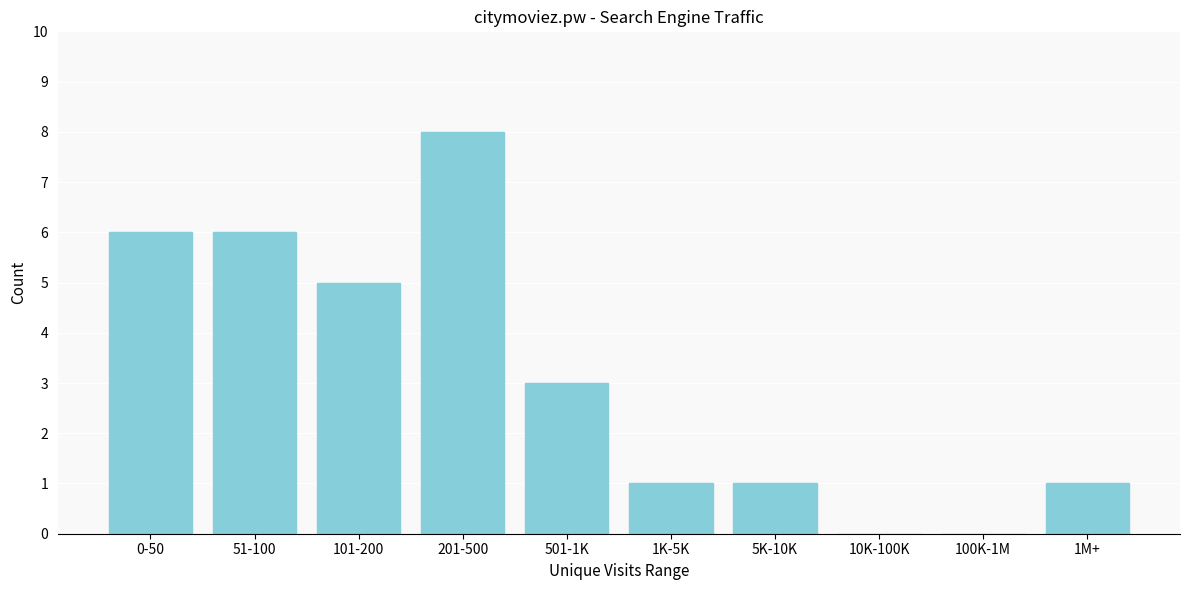

Reading right to left, extract all data points from this chart.

1M+=1	100K-1M=0	10K-100K=0	5K-10K=1	1K-5K=1	501-1K=3	201-500=8	101-200=5	51-100=6	0-50=6